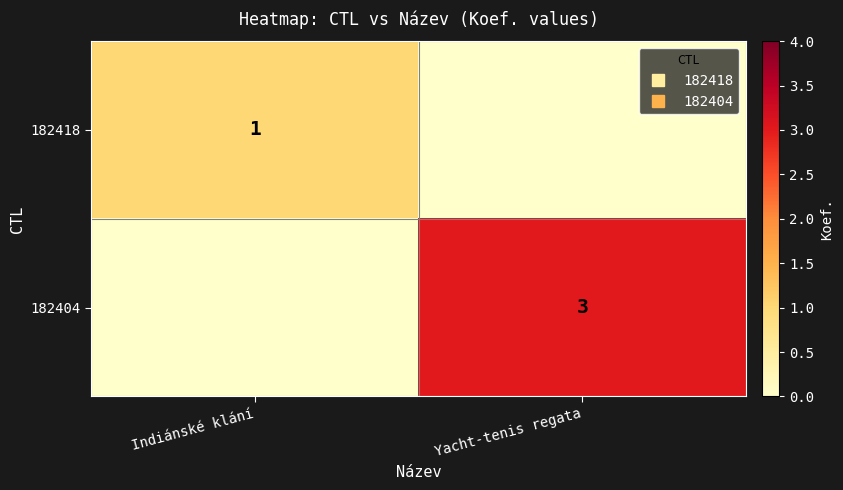

Count the 182404 values in the range 0 to 3.

2